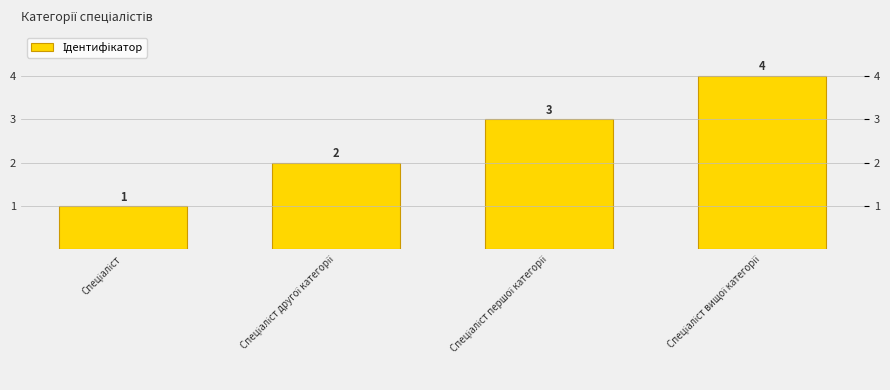

What is the label of the 3rd bar from the left?

Спеціаліст першої категорії